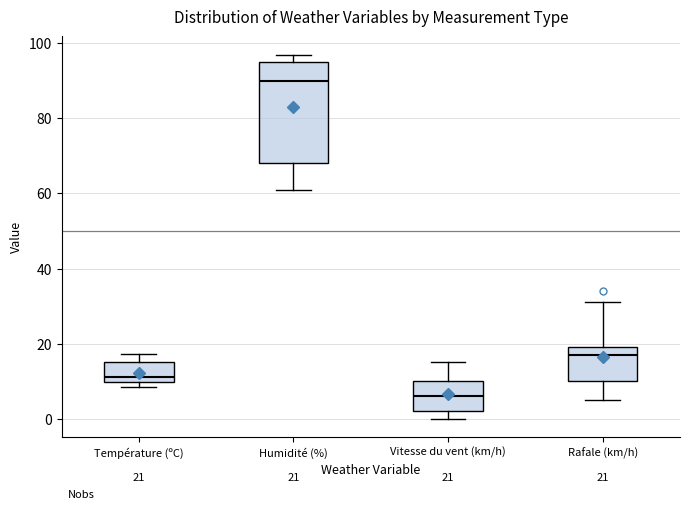

Which box's median line is the lowest?

Vitesse du vent (km/h)